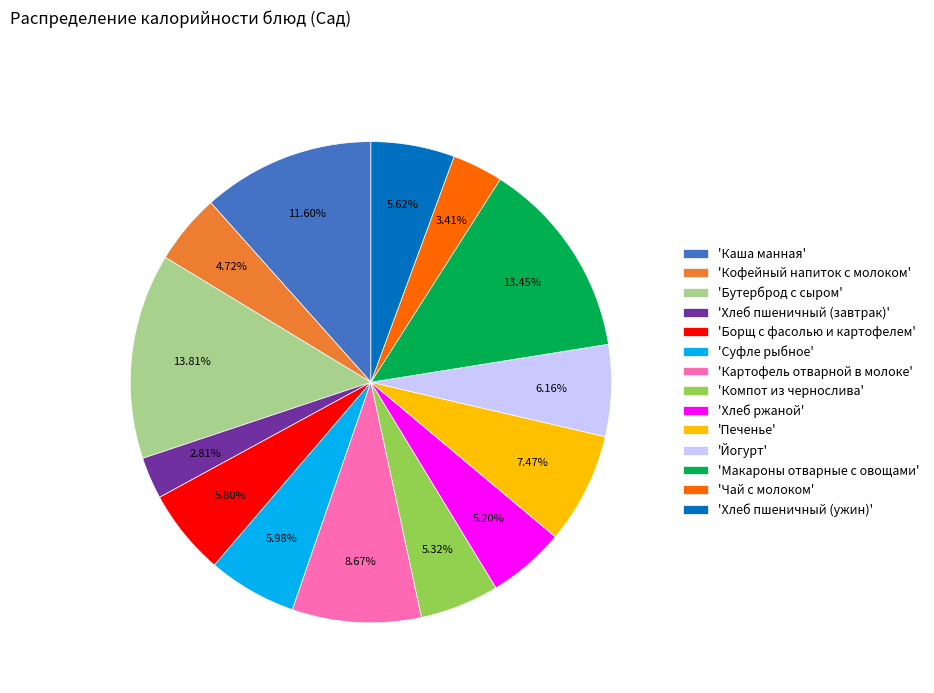

Does 'Чай с молоком' account for over 50% of the chart?

No